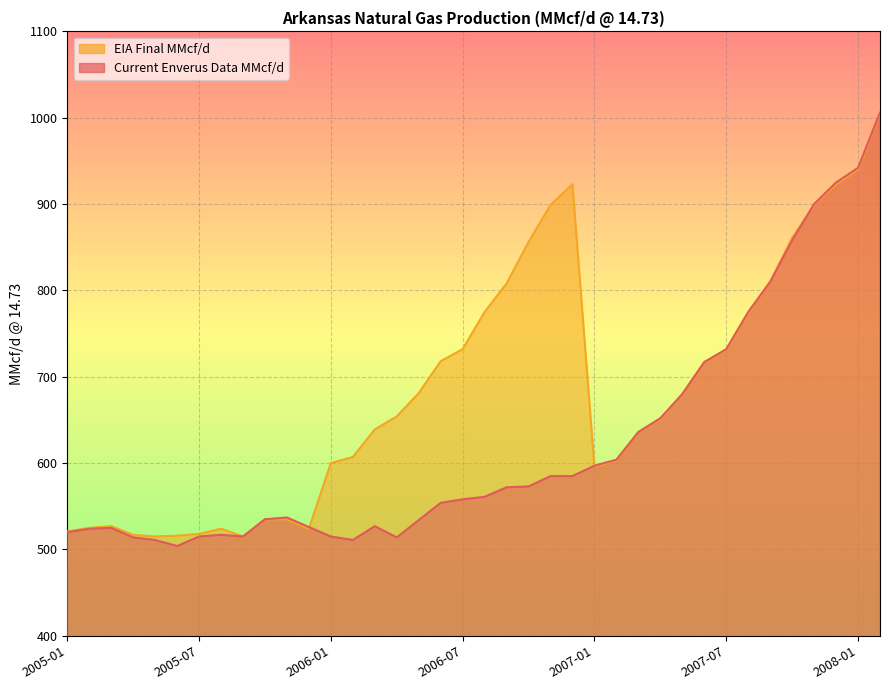

What is the difference between the maximum and second lowest values in the Current Enverus Data MMcf/d series?

495